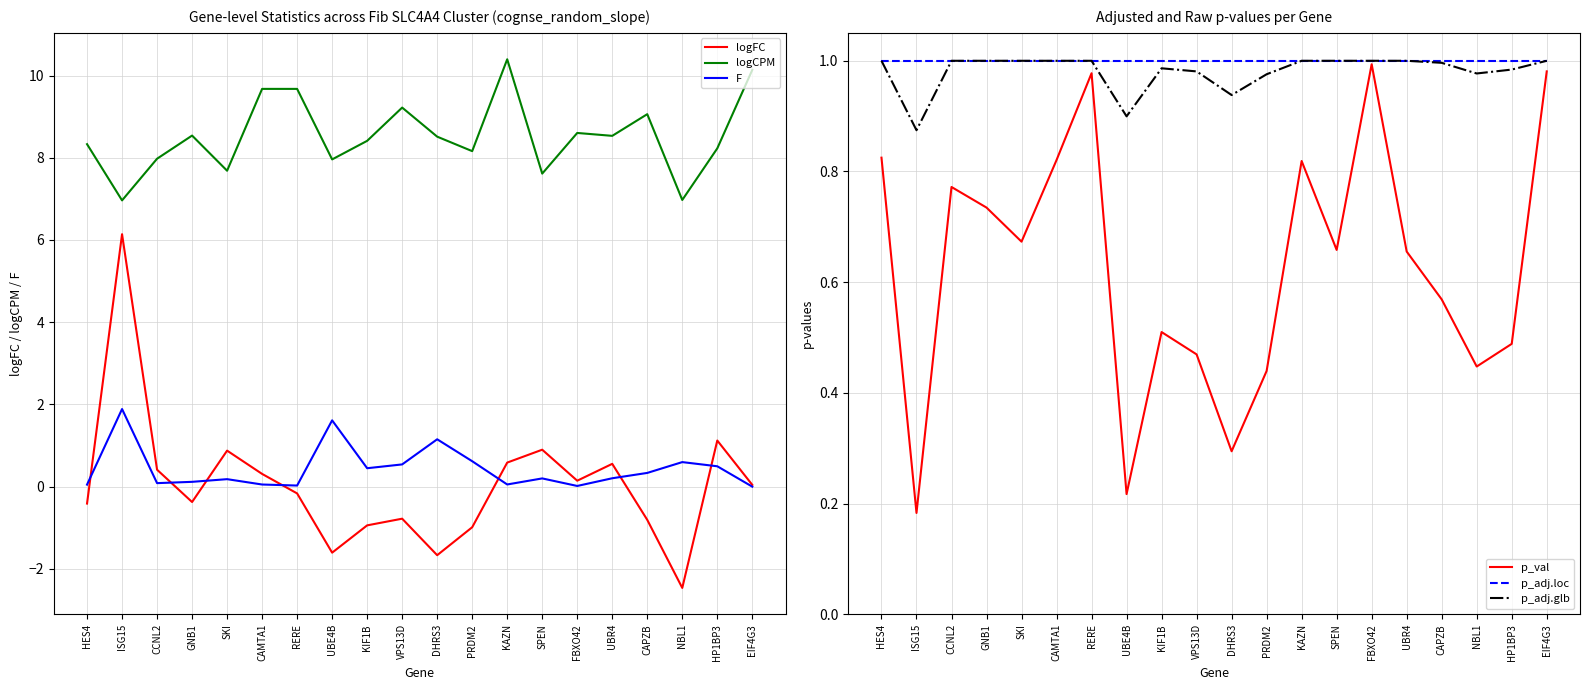

How many data points in logFC are above 0?

10